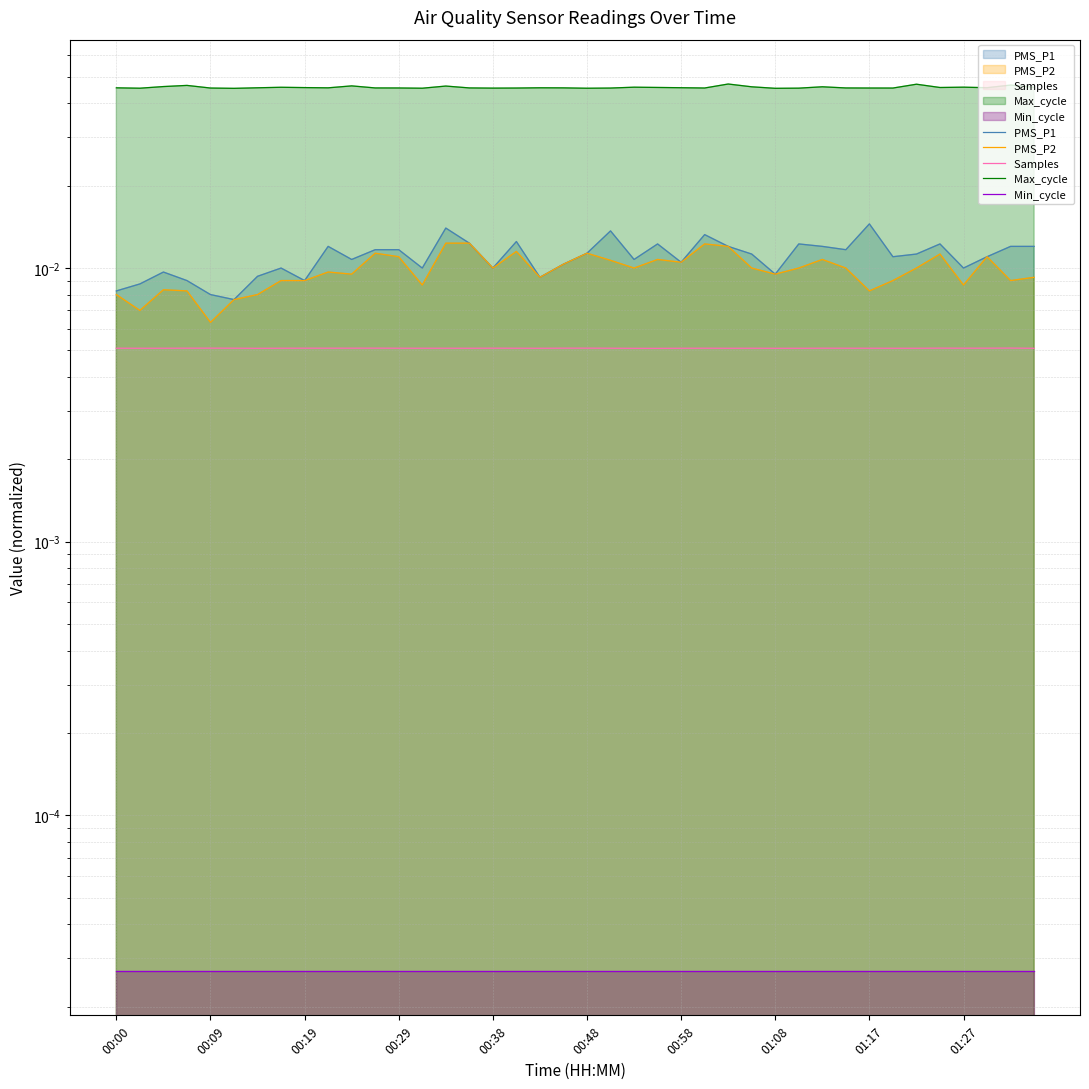

Reading left to right, list all the values displayed in this chart.

PMS_P1 : 0.0	0.0	0.0	0.0	0.0	0.0	0.0	0.0	0.0	0.0	0.0	0.0	0.0	0.0	0.0	0.0	0.0	0.0	0.0	0.0	0.0	0.0	0.0	0.0	0.0	0.0	0.0	0.0	0.0	0.0	0.0	0.0	0.0	0.0	0.0	0.0	0.0	0.0	0.0	0.0
PMS_P2 : 0.0	0.0	0.0	0.0	0.0	0.0	0.0	0.0	0.0	0.0	0.0	0.0	0.0	0.0	0.0	0.0	0.0	0.0	0.0	0.0	0.0	0.0	0.0	0.0	0.0	0.0	0.0	0.0	0.0	0.0	0.0	0.0	0.0	0.0	0.0	0.0	0.0	0.0	0.0	0.0
Samples : 0.0	0.0	0.0	0.0	0.0	0.0	0.0	0.0	0.0	0.0	0.0	0.0	0.0	0.0	0.0	0.0	0.0	0.0	0.0	0.0	0.0	0.0	0.0	0.0	0.0	0.0	0.0	0.0	0.0	0.0	0.0	0.0	0.0	0.0	0.0	0.0	0.0	0.0	0.0	0.0
Max_cycle : 0.0	0.0	0.0	0.0	0.0	0.0	0.0	0.0	0.0	0.0	0.0	0.0	0.0	0.0	0.0	0.0	0.0	0.0	0.0	0.0	0.0	0.0	0.0	0.0	0.0	0.0	0.0	0.0	0.0	0.0	0.0	0.0	0.0	0.0	0.0	0.0	0.0	0.0	0.0	0.0
Min_cycle : 0.0	0.0	0.0	0.0	0.0	0.0	0.0	0.0	0.0	0.0	0.0	0.0	0.0	0.0	0.0	0.0	0.0	0.0	0.0	0.0	0.0	0.0	0.0	0.0	0.0	0.0	0.0	0.0	0.0	0.0	0.0	0.0	0.0	0.0	0.0	0.0	0.0	0.0	0.0	0.0